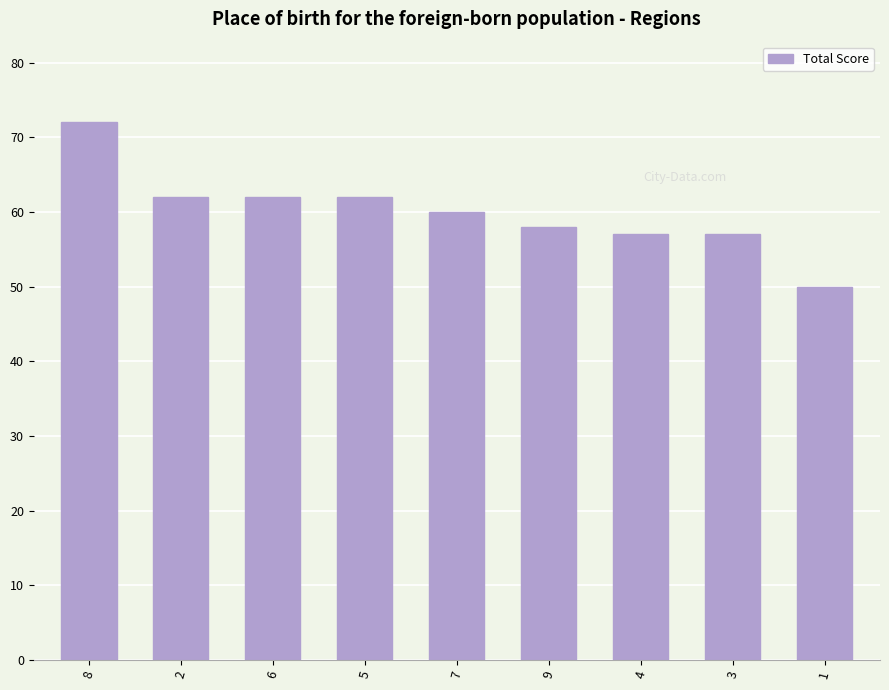

What is the difference between the maximum and minimum values?

22